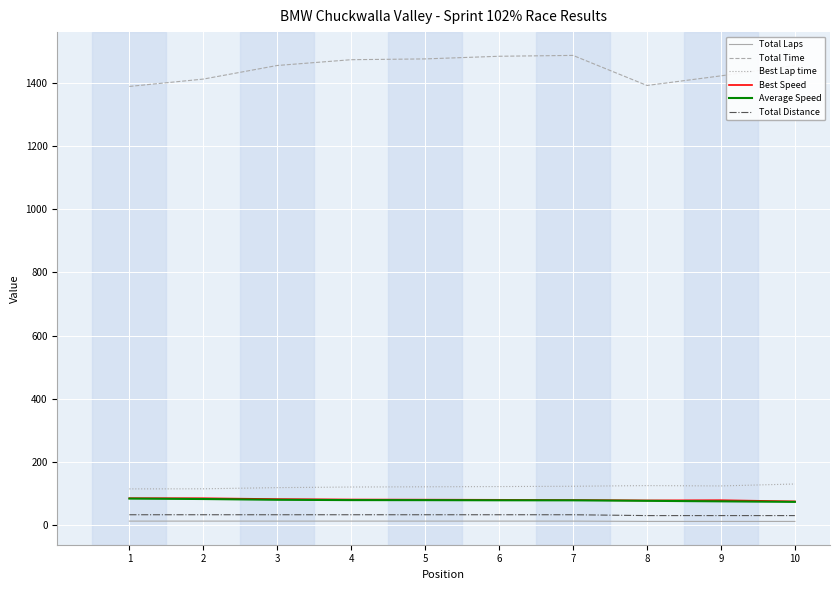

True or false: Total Time and Best Speed intersect in this chart.

False